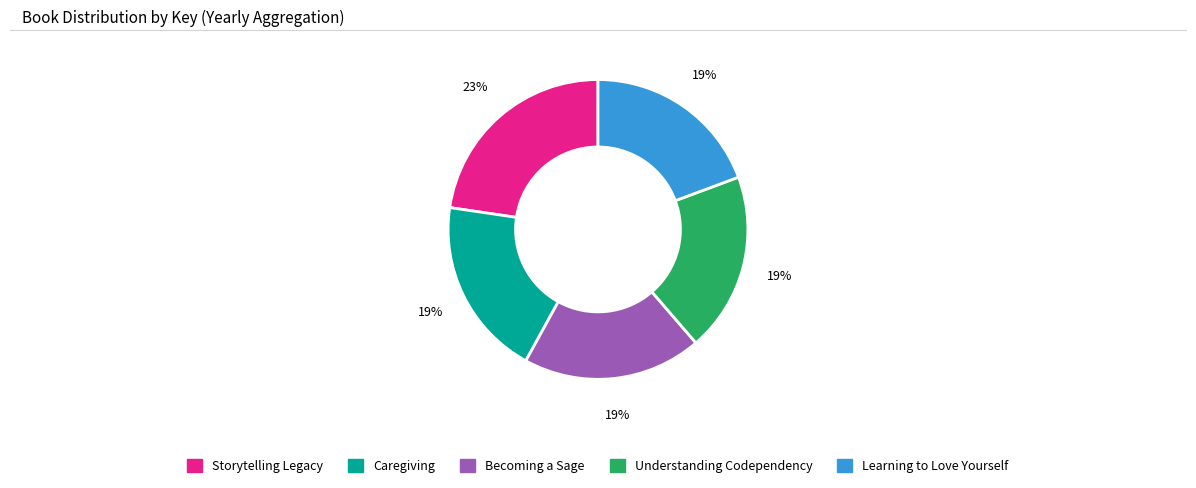

How many slices are in this pie chart?

5